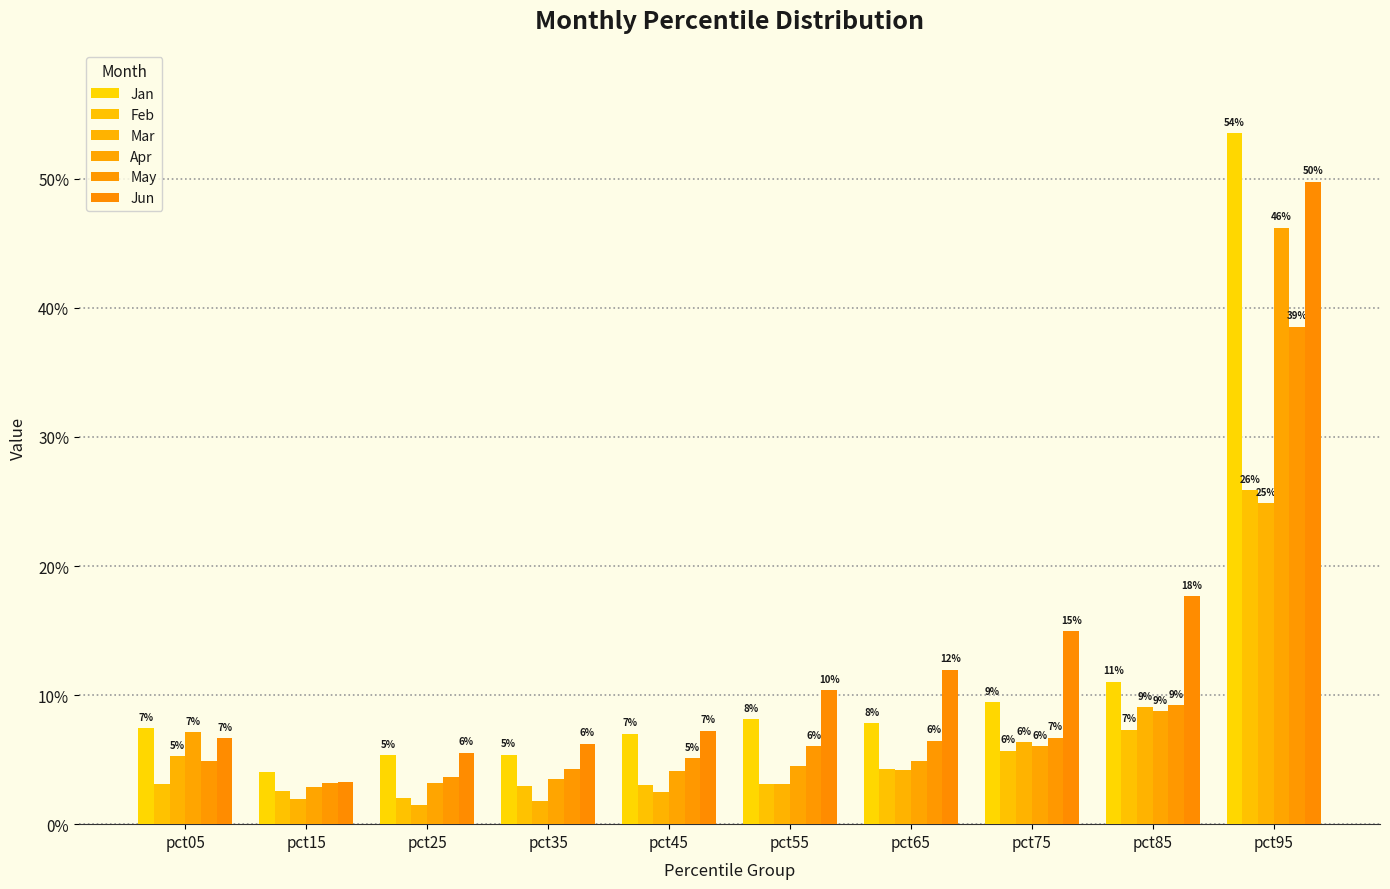

What is the sum of the Apr values at pct75 and pct35?

0.1